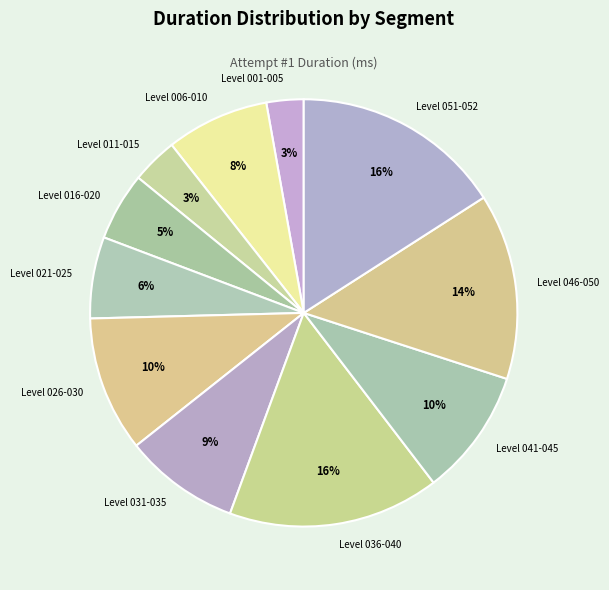

To the nearest percent, what percentage of the pie is Level 001-005?

3%